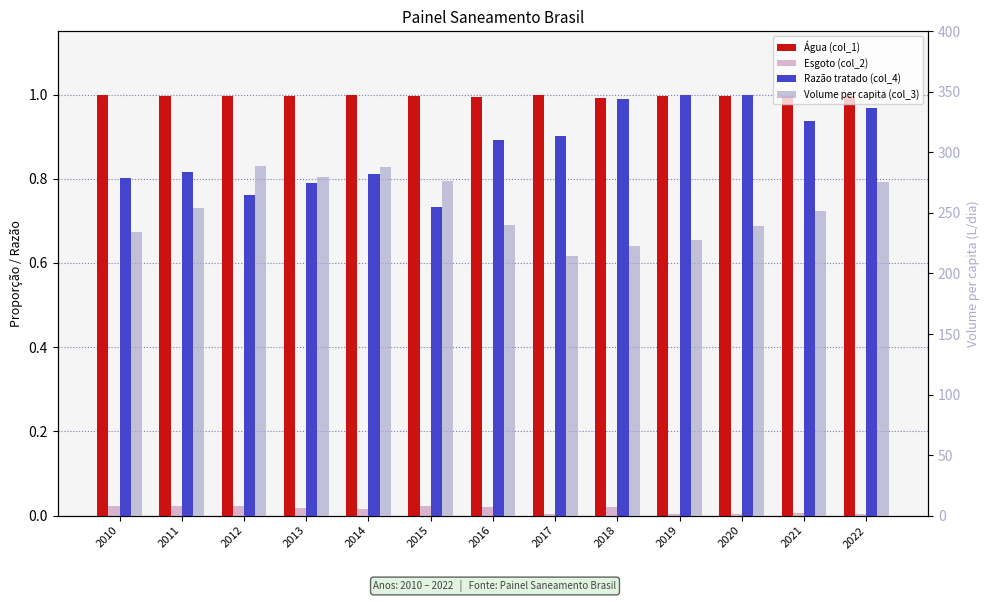

The value of Água (col_1) at 2022 is 1.0. True or false?

True